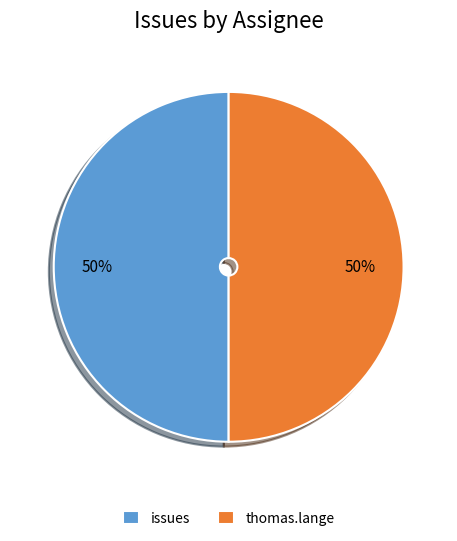

To the nearest percent, what is the average slice percentage?

50%